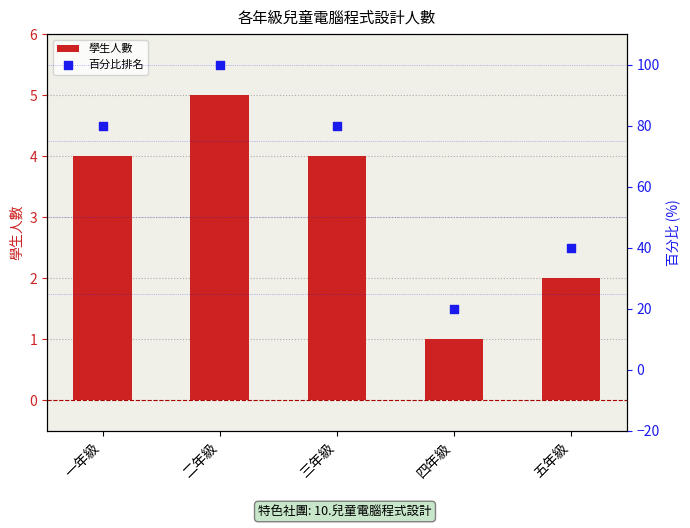

Which series has the largest total across all categories?

百分比排名